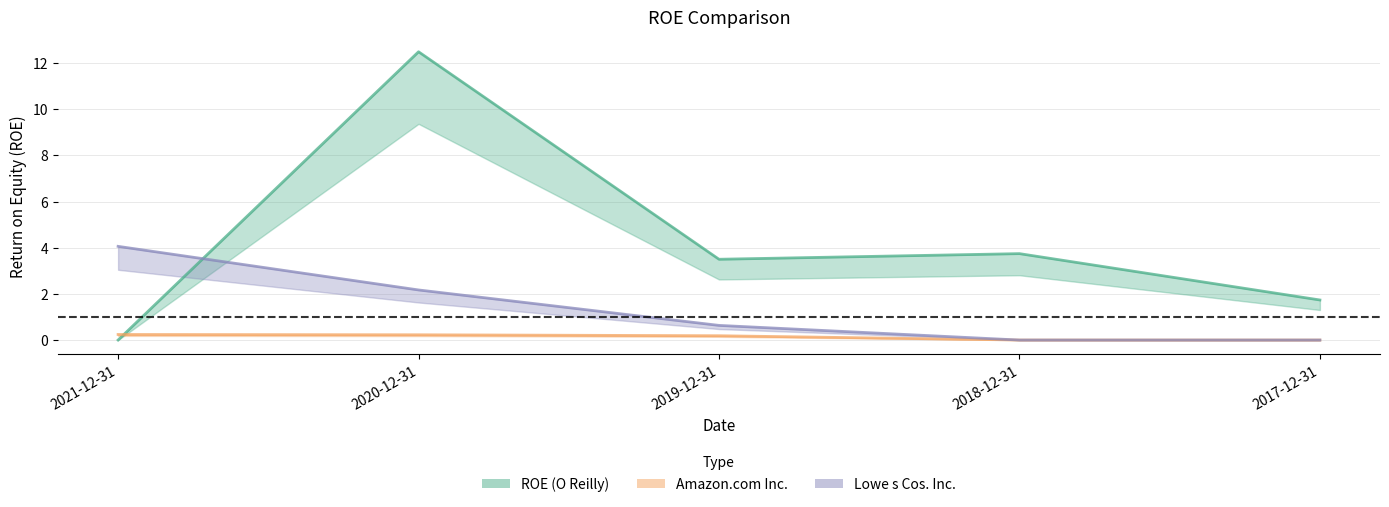

How many values in ROE (O Reilly) are above zero?

4